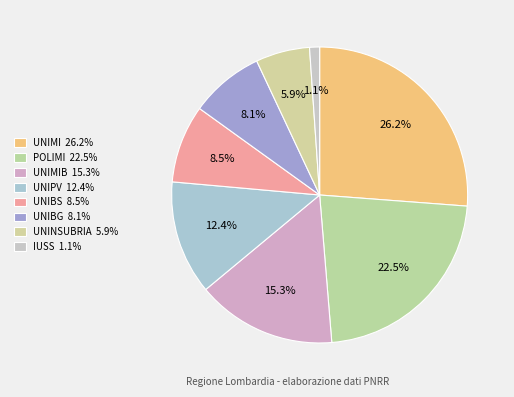

How many slices are in this pie chart?

8